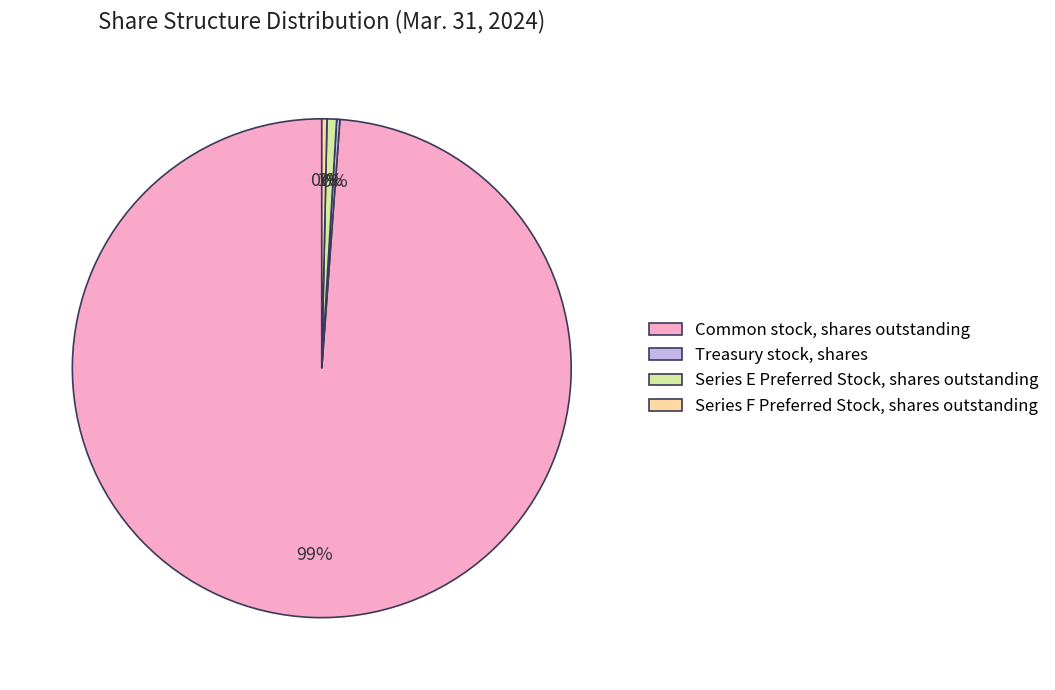

Which category has the biggest portion of the pie?

Common stock, shares outstanding